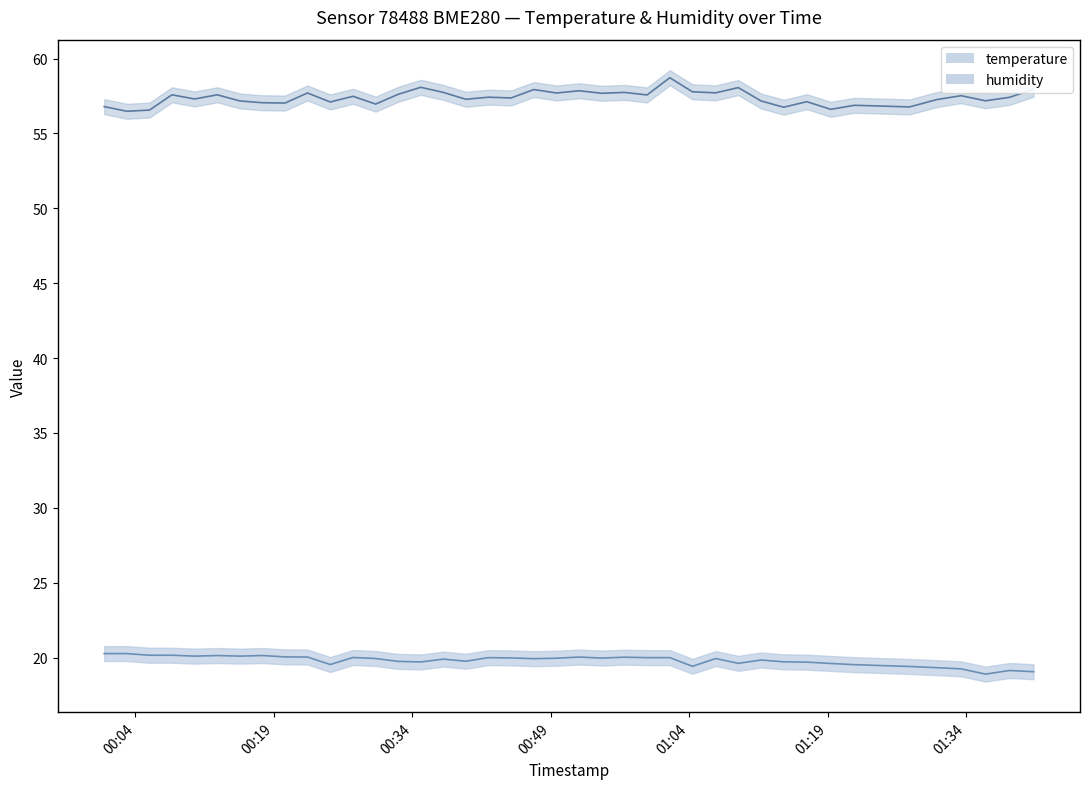

What is the average value of the temperature series?

19.8